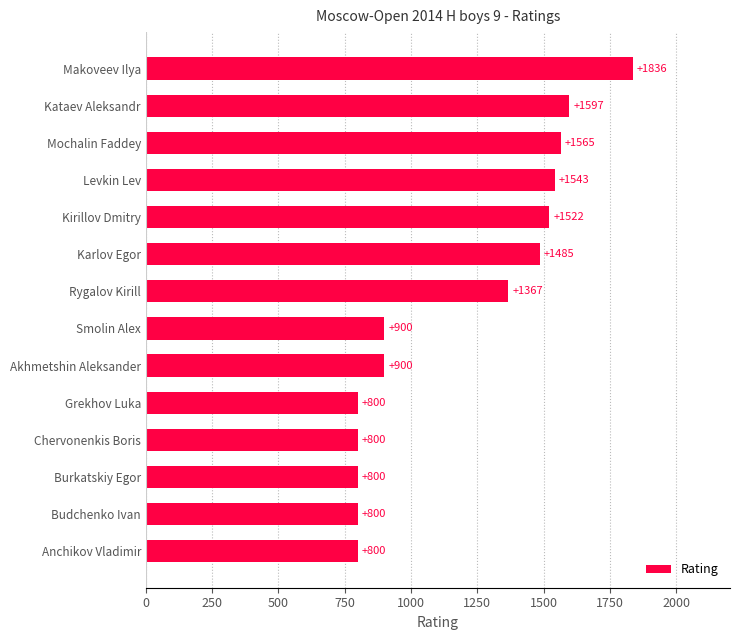

How many distinct data groups are displayed?

1